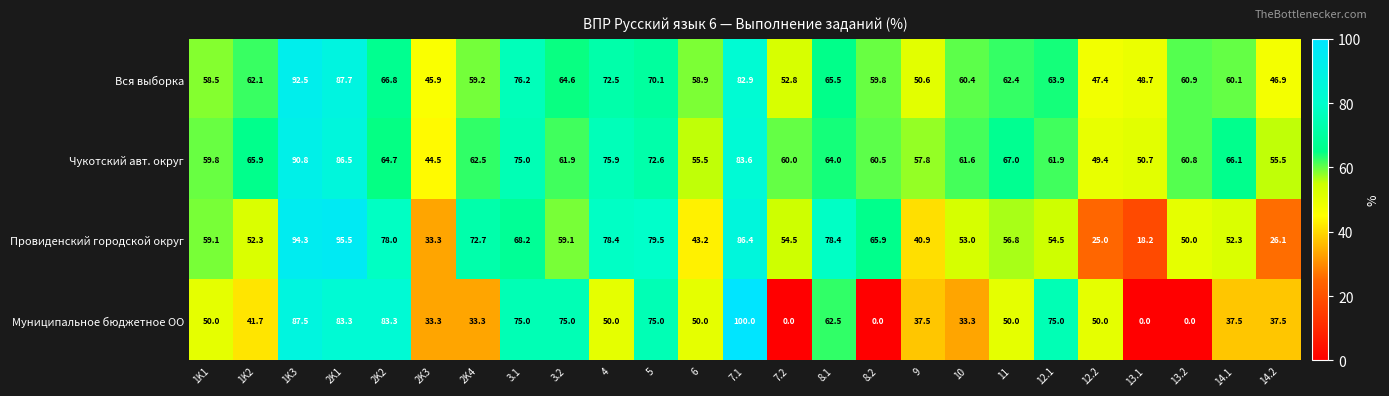

The value of Муниципальное бюджетное ОО at 11 is 18.1. True or false?

False